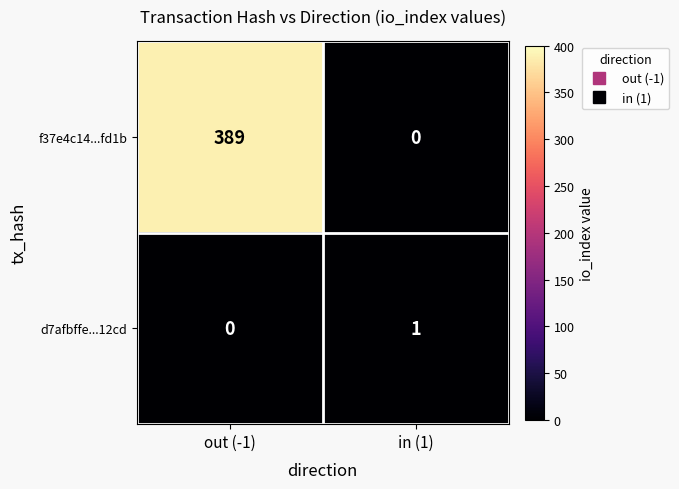

What is the sum of the f37e4c14...fd1b values at out (-1) and in (1)?

389